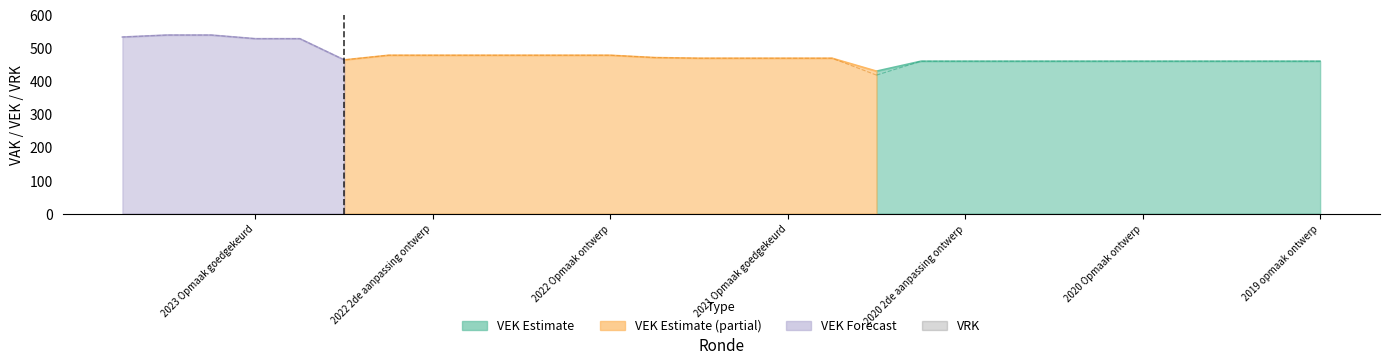

How many categories are shown in the chart?

28